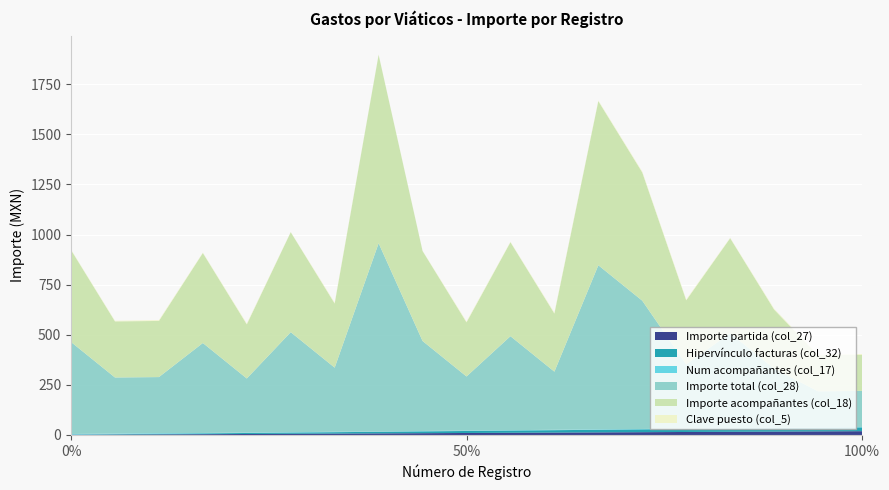

Reading right to left, what are all the values shown in this chart?

Importe partida (col_27): 19	18	17	16	15	14	13	12	11	10	9	8	7	6	5	4	3	2	1
Hipervínculo facturas (col_32): 19	18	17	16	15	14	13	12	11	10	9	8	7	6	5	4	3	2	1
Num acompañantes (col_17): 2	2	2	2	2	2	2	2	2	2	2	1	2	2	2	2	3	3	3
Importe total (col_28): 180	180	295	474	320	640	819	290	469	270	449	940	320	499	270	449	280	280	459
Importe acompañantes (col_18): 180	180	295	474	320	640	819	290	469	270	449	940	320	499	270	449	280	280	459
Clave puesto (col_5): 4	3	4	2	4	4	3	4	2	4	1	1	4	1	4	2	4	3	2